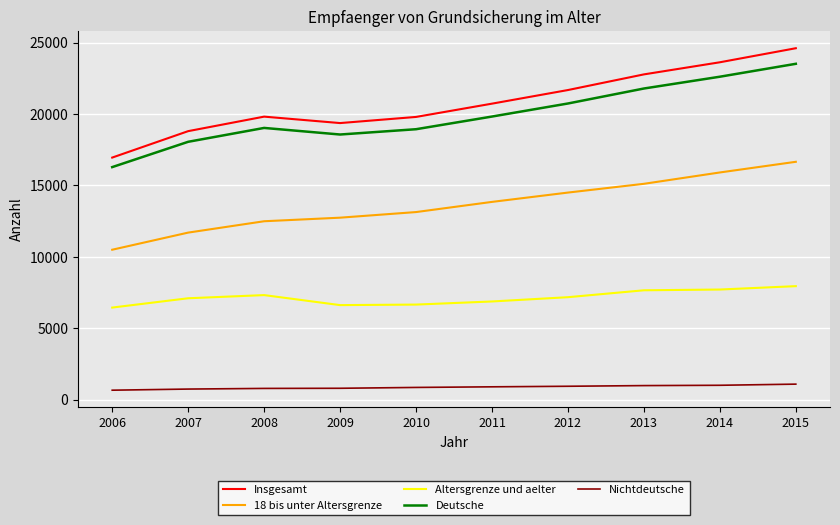

At which category is the sum across all series the highest?

2015